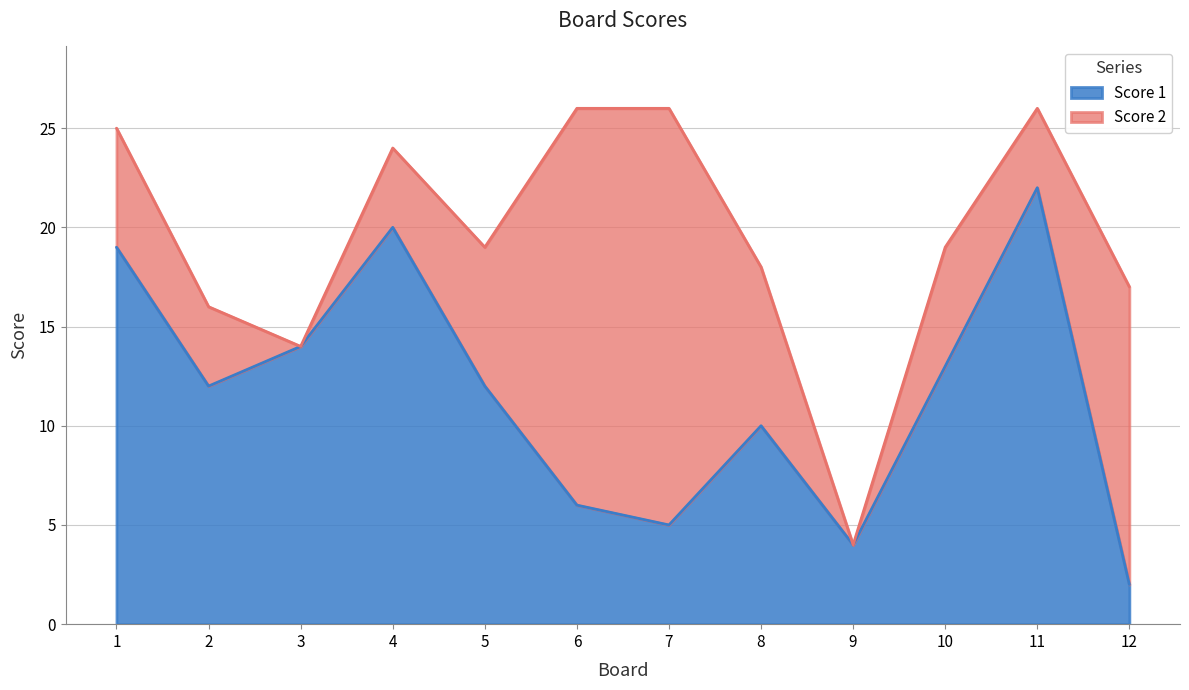

How many lines are shown in the chart?

2